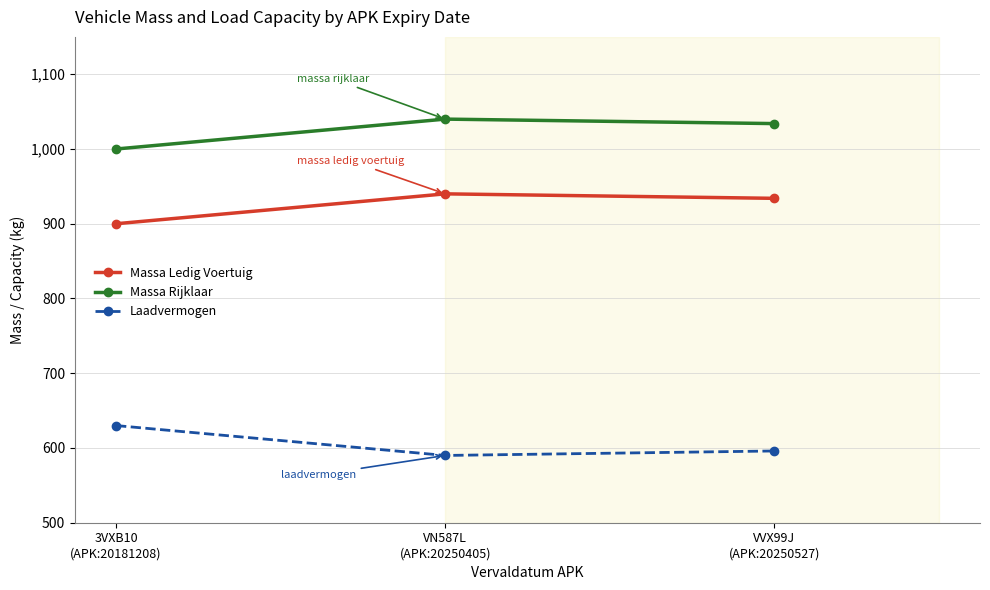

What is the sum of all Massa Ledig Voertuig values?

2774